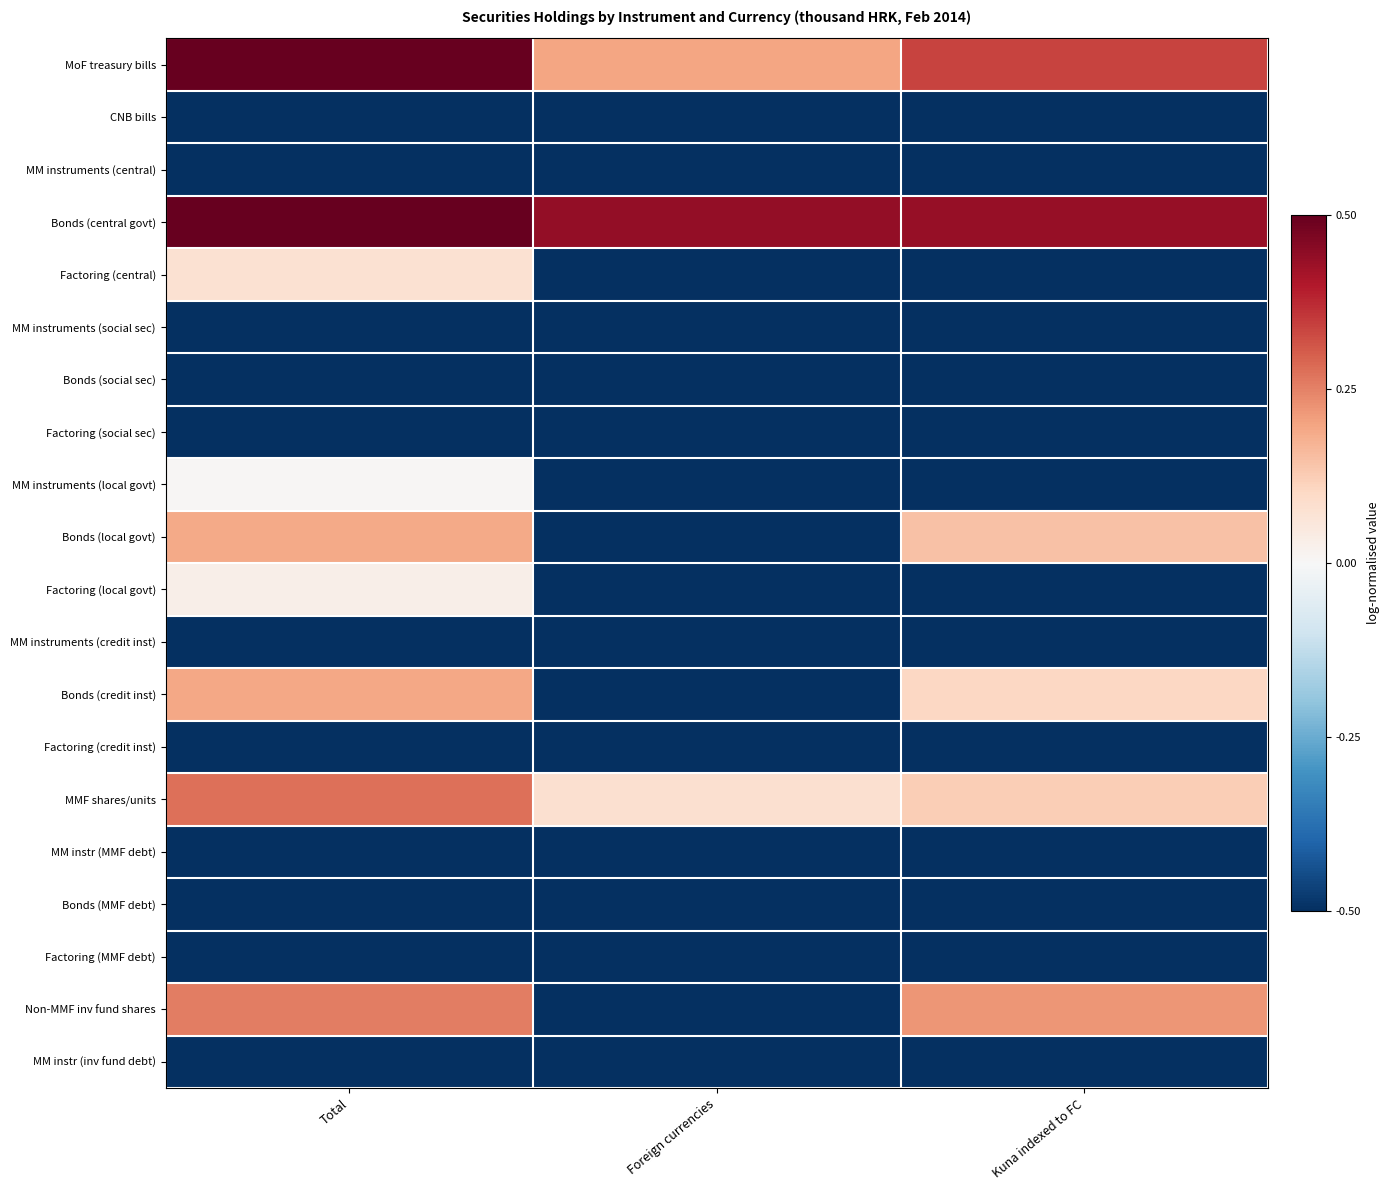

Count the number of data series in this chart.

20